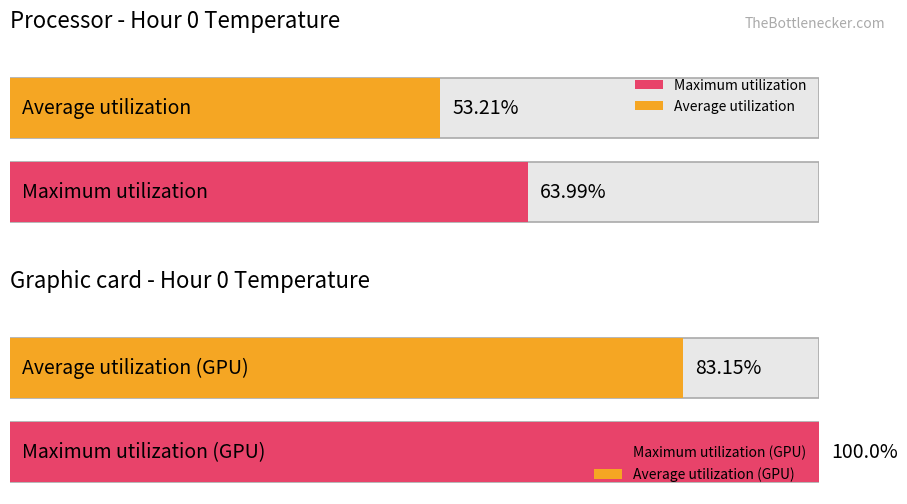

The Maximum utilization series shows 19.5 at 4. True or false?

False